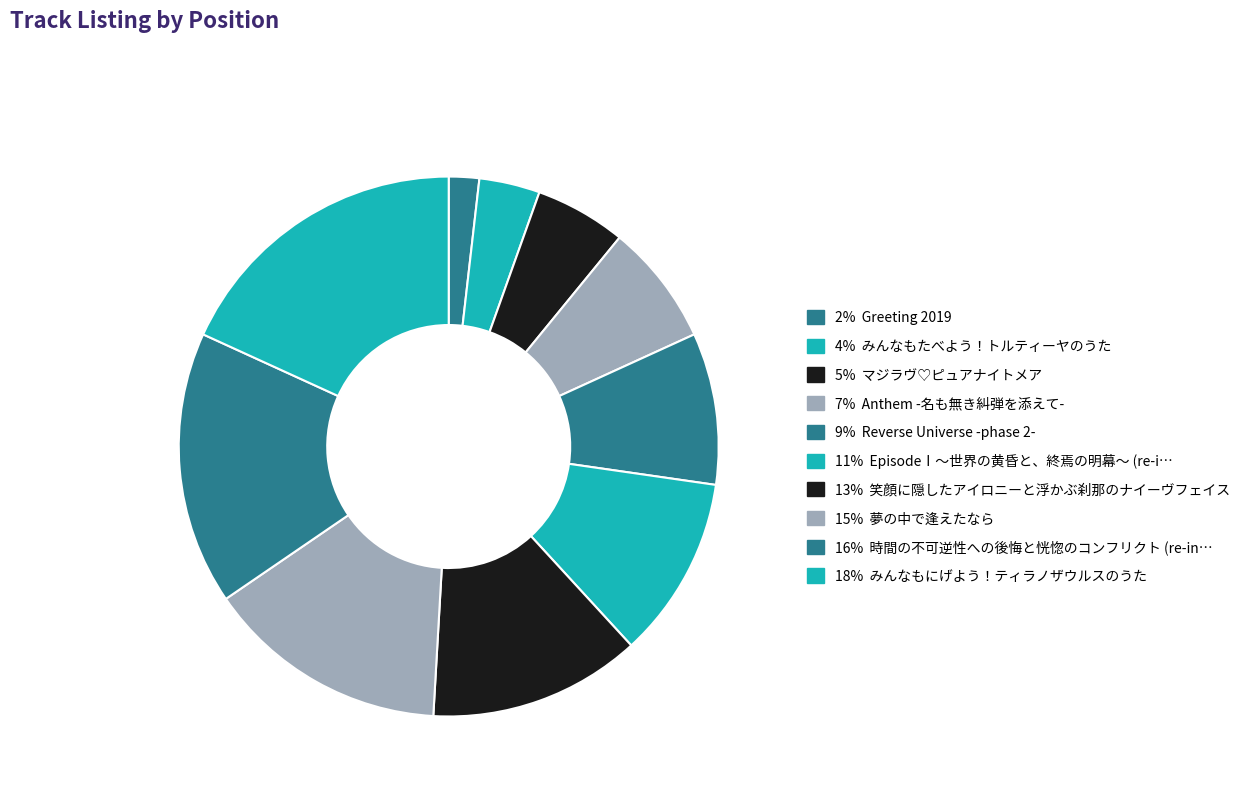

To the nearest percent, what is the average slice percentage?

10%